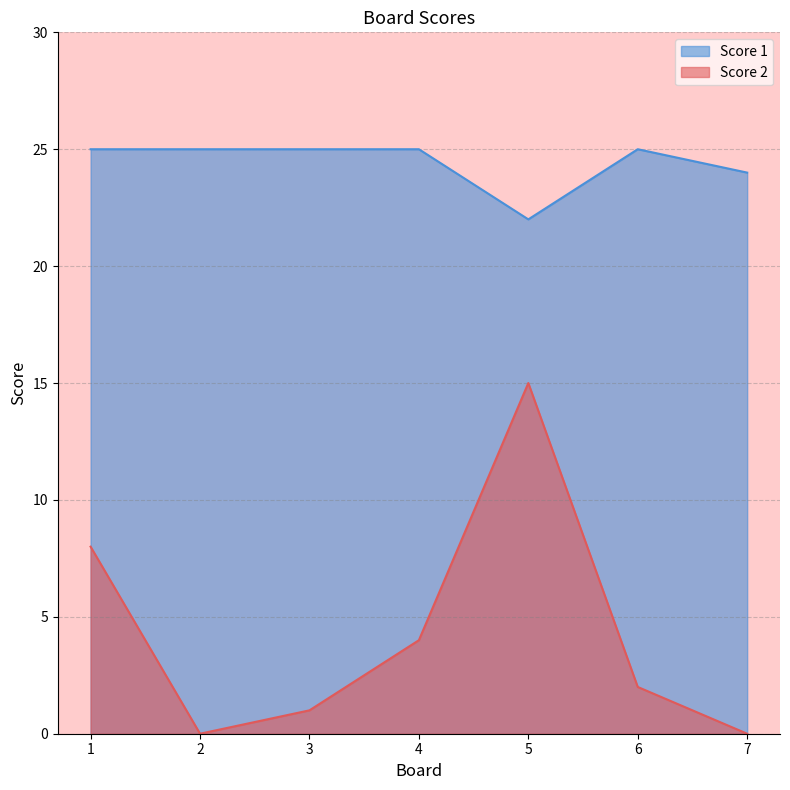

What is the difference between the maximum and minimum values in the Score 1 series?

3